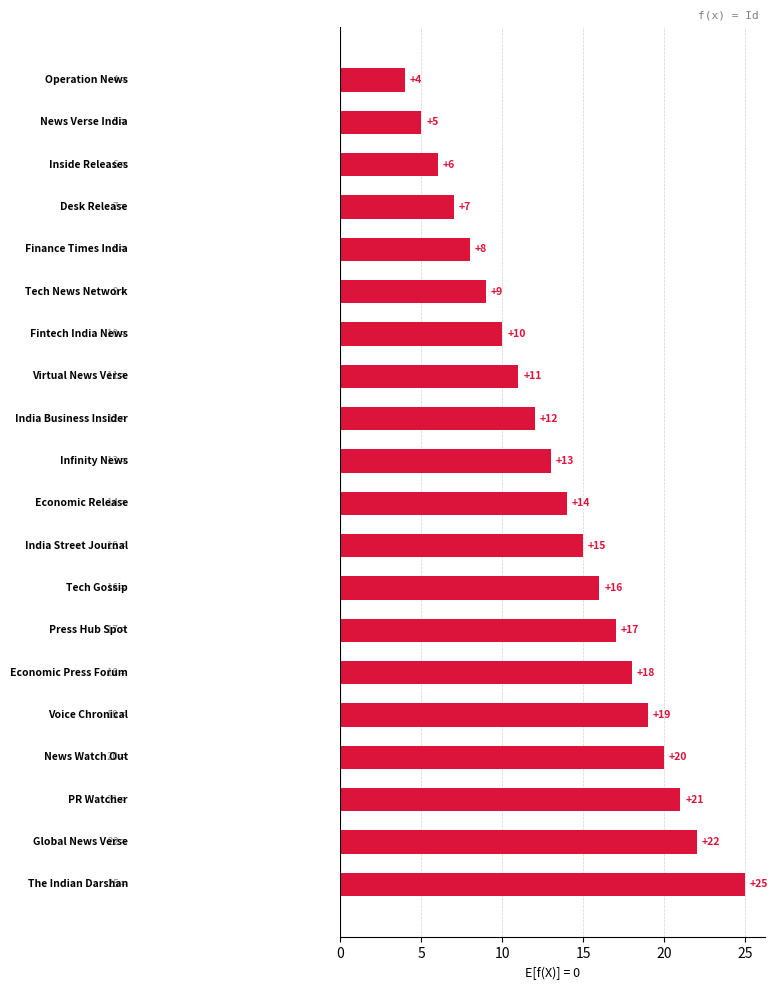

What is the greatest value displayed?

25